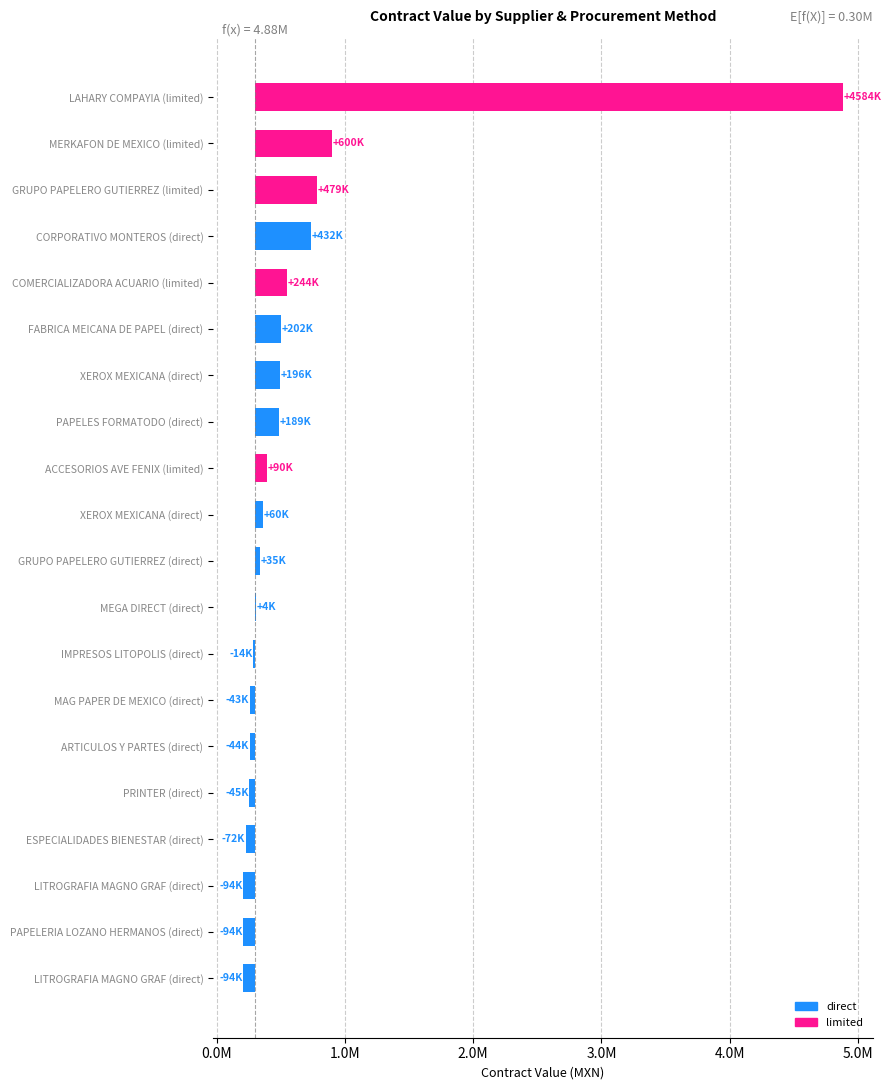

The chart shows a value of 495750.8 at XEROX MEXICANA (direct). True or false?

True